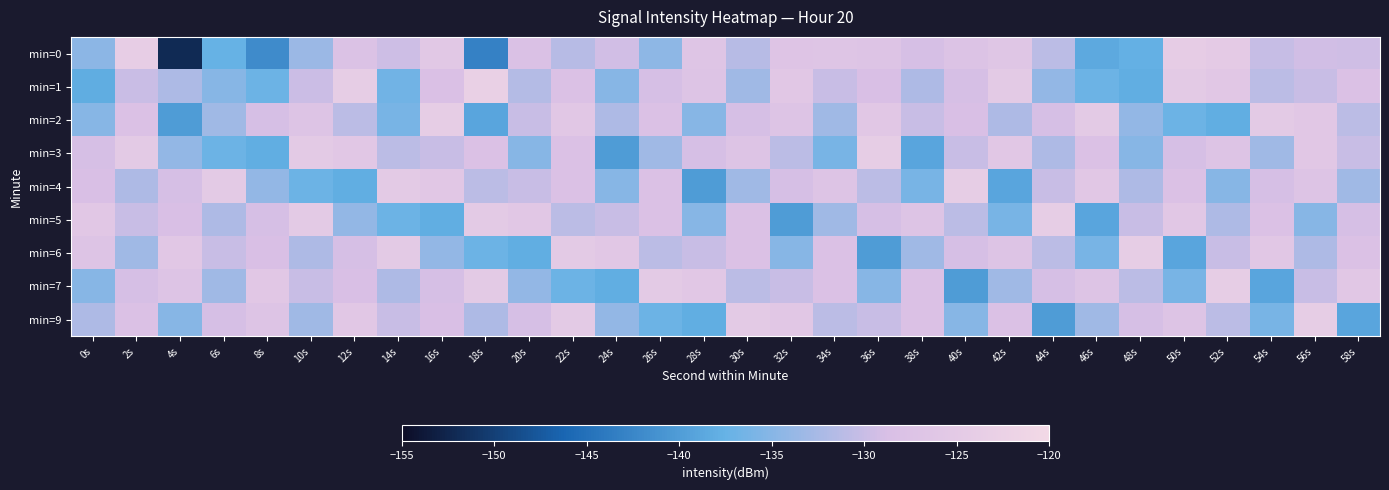

Reading right to left, extract all data points from this chart.

min=0: 58s=-129.5	56s=-129.3	54s=-130.2	52s=-124.8	50s=-124.1	48s=-137.6	46s=-138.6	44s=-131.0	42s=-126.4	40s=-127.5	38s=-129.0	36s=-127.0	34s=-126.7	32s=-126.9	30s=-131.3	28s=-126.7	26s=-134.4	24s=-129.4	22s=-131.3	20s=-128.2	18s=-143.1	16s=-125.6	14s=-129.6	12s=-127.7	10s=-133.5	8s=-141.9	6s=-137.4	4s=-152.1	2s=-123.8	0s=-134.6
min=1: 58s=-128.0	56s=-130.0	54s=-131.0	52s=-126.0	50s=-125.0	48s=-138.0	46s=-137.0	44s=-134.0	42s=-125.0	40s=-129.0	38s=-132.0	36s=-128.5	34s=-130.0	32s=-126.0	30s=-133.0	28s=-127.0	26s=-129.0	24s=-135.0	22s=-128.0	20s=-131.5	18s=-123.0	16s=-128.3	14s=-136.6	12s=-124.0	10s=-129.8	8s=-137.1	6s=-134.9	4s=-132.2	2s=-130.0	0s=-138.1
min=2: 58s=-131.0	56s=-126.0	54s=-125.0	52s=-138.0	50s=-137.0	48s=-134.0	46s=-125.0	44s=-129.0	42s=-132.0	40s=-128.5	38s=-130.0	36s=-126.0	34s=-133.0	32s=-127.0	30s=-129.0	28s=-135.0	26s=-128.0	24s=-132.0	22s=-126.0	20s=-130.0	18s=-139.0	16s=-124.0	14s=-136.0	12s=-131.0	10s=-127.0	8s=-129.0	6s=-133.0	4s=-140.0	2s=-128.0	0s=-135.0
min=3: 58s=-130.0	56s=-126.0	54s=-133.0	52s=-127.0	50s=-129.0	48s=-135.0	46s=-128.0	44s=-132.0	42s=-126.0	40s=-130.0	38s=-139.0	36s=-124.0	34s=-136.0	32s=-131.0	30s=-127.0	28s=-129.0	26s=-133.0	24s=-140.0	22s=-128.0	20s=-135.0	18s=-128.0	16s=-130.0	14s=-131.0	12s=-126.0	10s=-125.0	8s=-138.0	6s=-137.0	4s=-134.0	2s=-125.0	0s=-129.0
min=4: 58s=-133.0	56s=-127.0	54s=-129.0	52s=-135.0	50s=-128.0	48s=-132.0	46s=-126.0	44s=-130.0	42s=-139.0	40s=-124.0	38s=-136.0	36s=-131.0	34s=-127.0	32s=-129.0	30s=-133.0	28s=-140.0	26s=-128.0	24s=-135.0	22s=-128.0	20s=-130.0	18s=-131.0	16s=-126.0	14s=-125.0	12s=-138.0	10s=-137.0	8s=-134.0	6s=-125.0	4s=-129.0	2s=-132.0	0s=-128.5
min=5: 58s=-129.0	56s=-135.0	54s=-128.0	52s=-132.0	50s=-126.0	48s=-130.0	46s=-139.0	44s=-124.0	42s=-136.0	40s=-131.0	38s=-127.0	36s=-129.0	34s=-133.0	32s=-140.0	30s=-128.0	28s=-135.0	26s=-128.0	24s=-130.0	22s=-131.0	20s=-126.0	18s=-125.0	16s=-138.0	14s=-137.0	12s=-134.0	10s=-125.0	8s=-129.0	6s=-132.0	4s=-128.5	2s=-130.0	0s=-126.0
min=6: 58s=-128.0	56s=-132.0	54s=-126.0	52s=-130.0	50s=-139.0	48s=-124.0	46s=-136.0	44s=-131.0	42s=-127.0	40s=-129.0	38s=-133.0	36s=-140.0	34s=-128.0	32s=-135.0	30s=-128.0	28s=-130.0	26s=-131.0	24s=-126.0	22s=-125.0	20s=-138.0	18s=-137.0	16s=-134.0	14s=-125.0	12s=-129.0	10s=-132.0	8s=-128.5	6s=-130.0	4s=-126.0	2s=-133.0	0s=-127.0
min=7: 58s=-126.0	56s=-130.0	54s=-139.0	52s=-124.0	50s=-136.0	48s=-131.0	46s=-127.0	44s=-129.0	42s=-133.0	40s=-140.0	38s=-128.0	36s=-135.0	34s=-128.0	32s=-130.0	30s=-131.0	28s=-126.0	26s=-125.0	24s=-138.0	22s=-137.0	20s=-134.0	18s=-125.0	16s=-129.0	14s=-132.0	12s=-128.5	10s=-130.0	8s=-126.0	6s=-133.0	4s=-127.0	2s=-129.0	0s=-135.0
min=9: 58s=-139.0	56s=-124.0	54s=-136.0	52s=-131.0	50s=-127.0	48s=-129.0	46s=-133.0	44s=-140.0	42s=-128.0	40s=-135.0	38s=-128.0	36s=-130.0	34s=-131.0	32s=-126.0	30s=-125.0	28s=-138.0	26s=-137.0	24s=-134.0	22s=-125.0	20s=-129.0	18s=-132.0	16s=-128.5	14s=-130.0	12s=-126.0	10s=-133.0	8s=-127.0	6s=-129.0	4s=-135.0	2s=-128.0	0s=-132.0